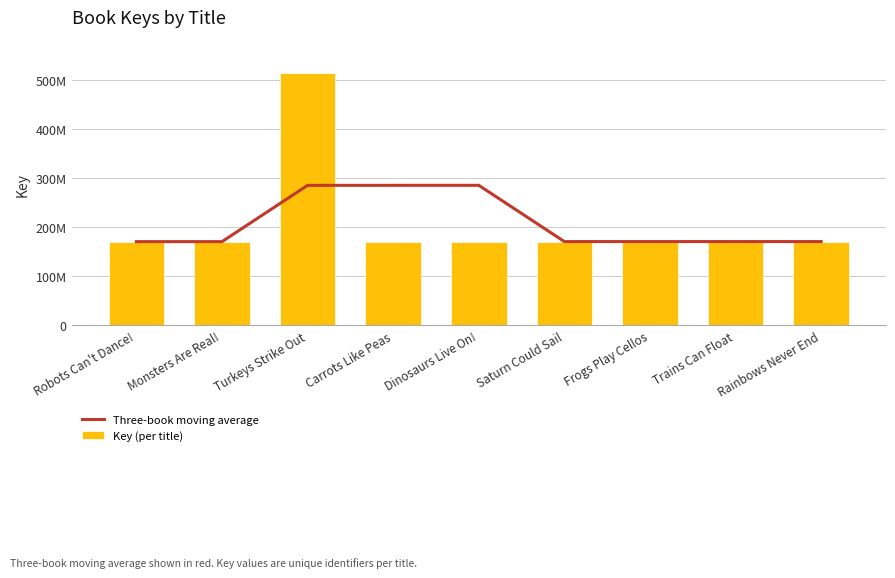

Reading right to left, what are all the values shown in this chart?

Three-book moving average: Rainbows Never End=170556973.7	Trains Can Float=170557134.7	Frogs Play Cellos=170557263.0	Saturn Could Sail=170557391.0	Dinosaurs Live On!=285086993.3	Carrots Like Peas=285047251.0	Turkeys Strike Out=285007809.7	Monsters Are Real!=170438680.0	Robots Can't Dance!=170439199.0
Key (per title): Rainbows Never End=170556779.0	Trains Can Float=170557003.0	Frogs Play Cellos=170557139.0	Saturn Could Sail=170557262.0	Dinosaurs Live On!=170557388.0	Carrots Like Peas=170557523.0	Turkeys Strike Out=514146069.0	Monsters Are Real!=170438161.0	Robots Can't Dance!=170439199.0